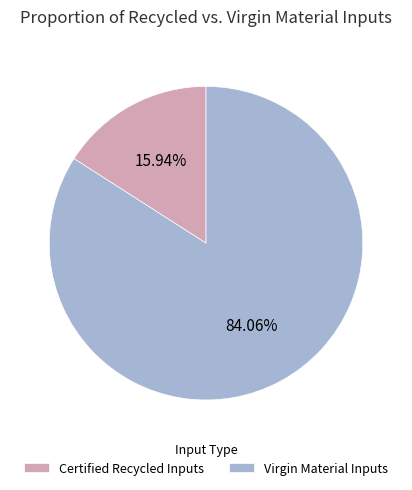

Combined, do Virgin Material Inputs and Certified Recycled Inputs account for over 50%?

Yes